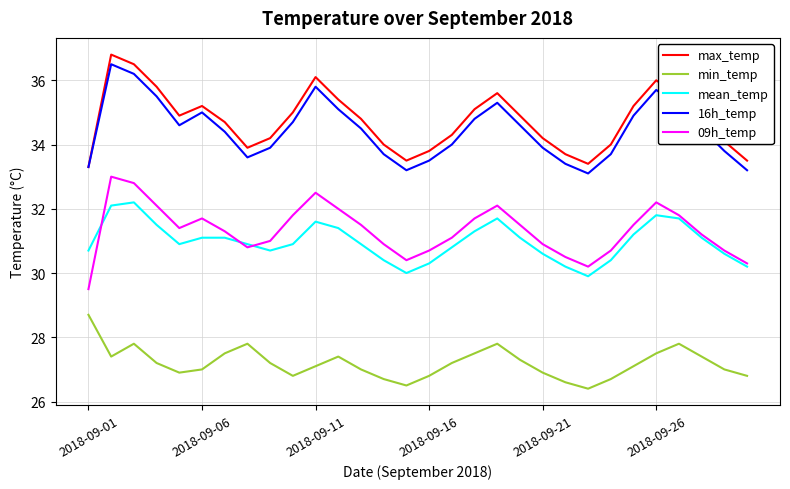

What is the lowest value of the 16h_temp series?

33.1